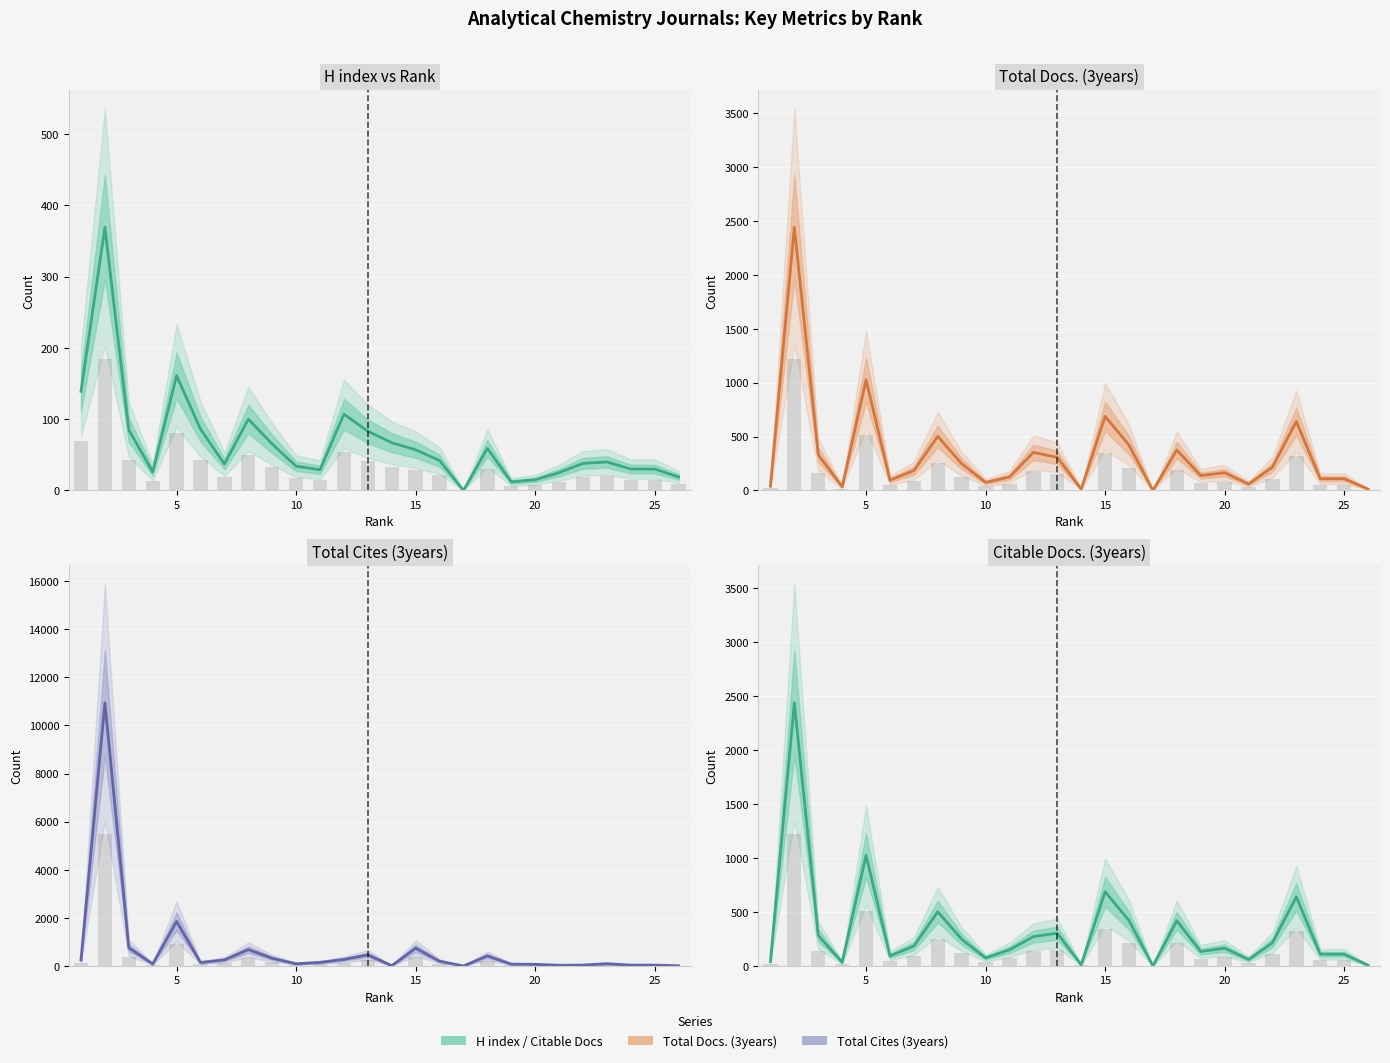

What is the maximum value for Total Docs. (3years)?

2441